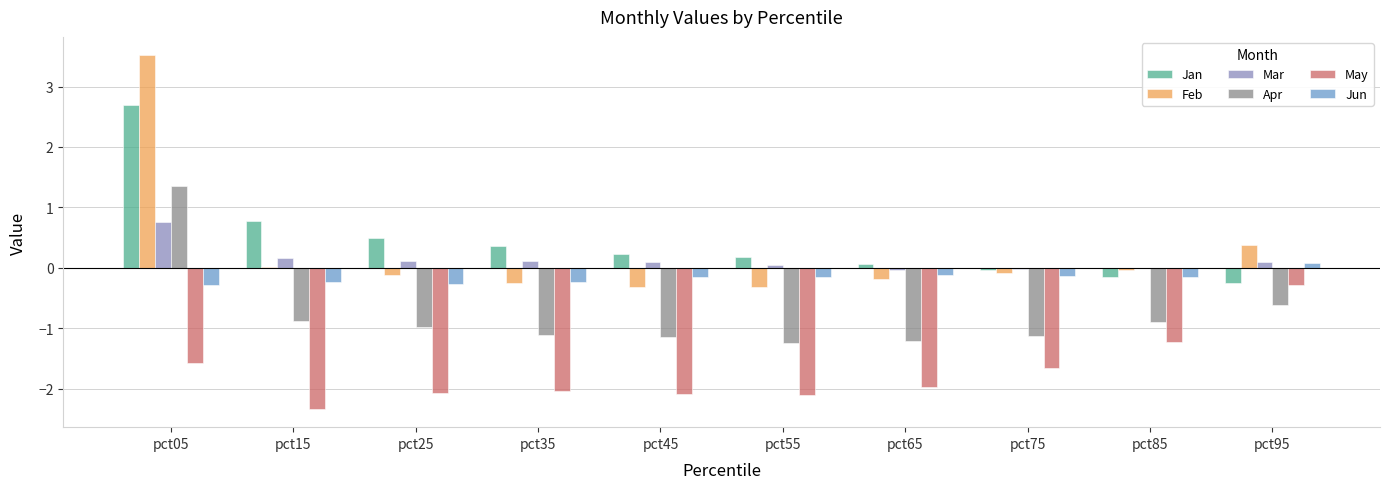

How many groups of bars are there?

10